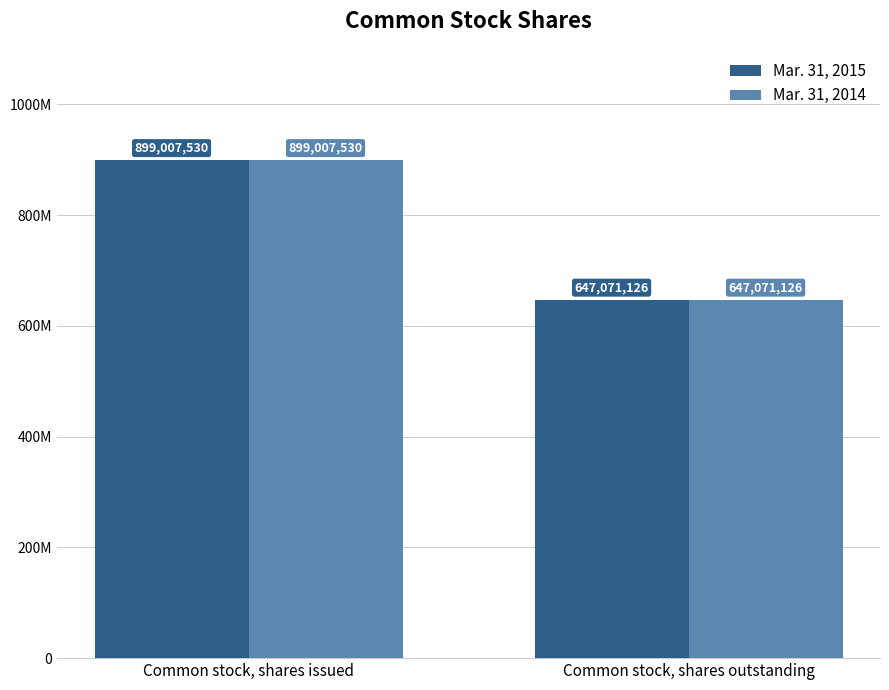

At how many categories does at least one series exceed 714538835?

1